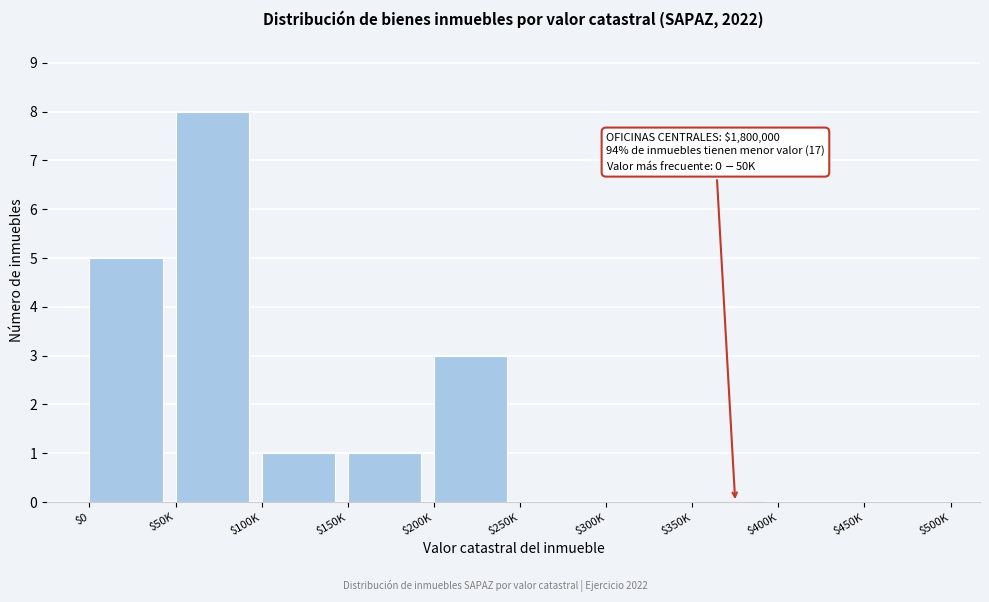

True or false: the data shows 5 at $0.

True